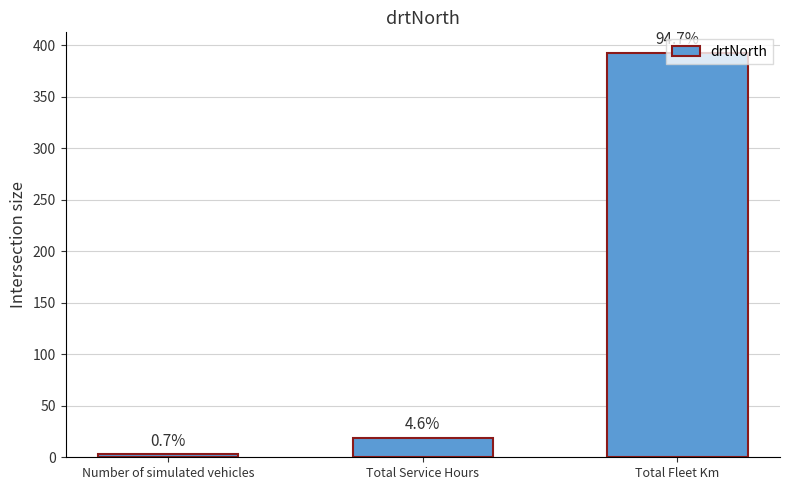

What is the label of the 2nd bar from the right?

Total Service Hours